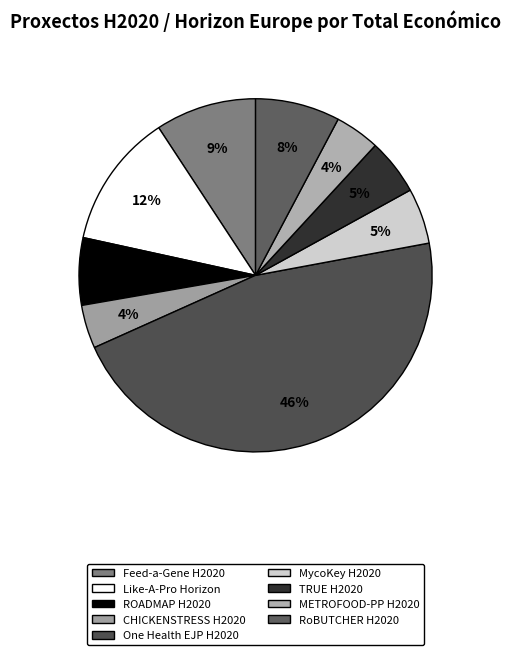

How many segments does this pie chart have?

9